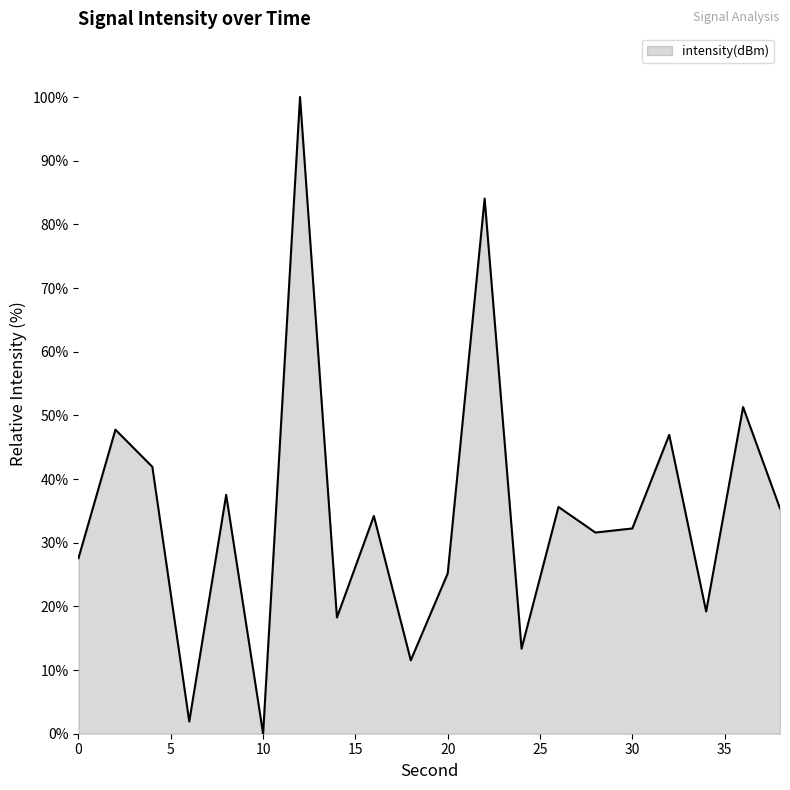

Does the chart display data point markers on the line(s)?

No